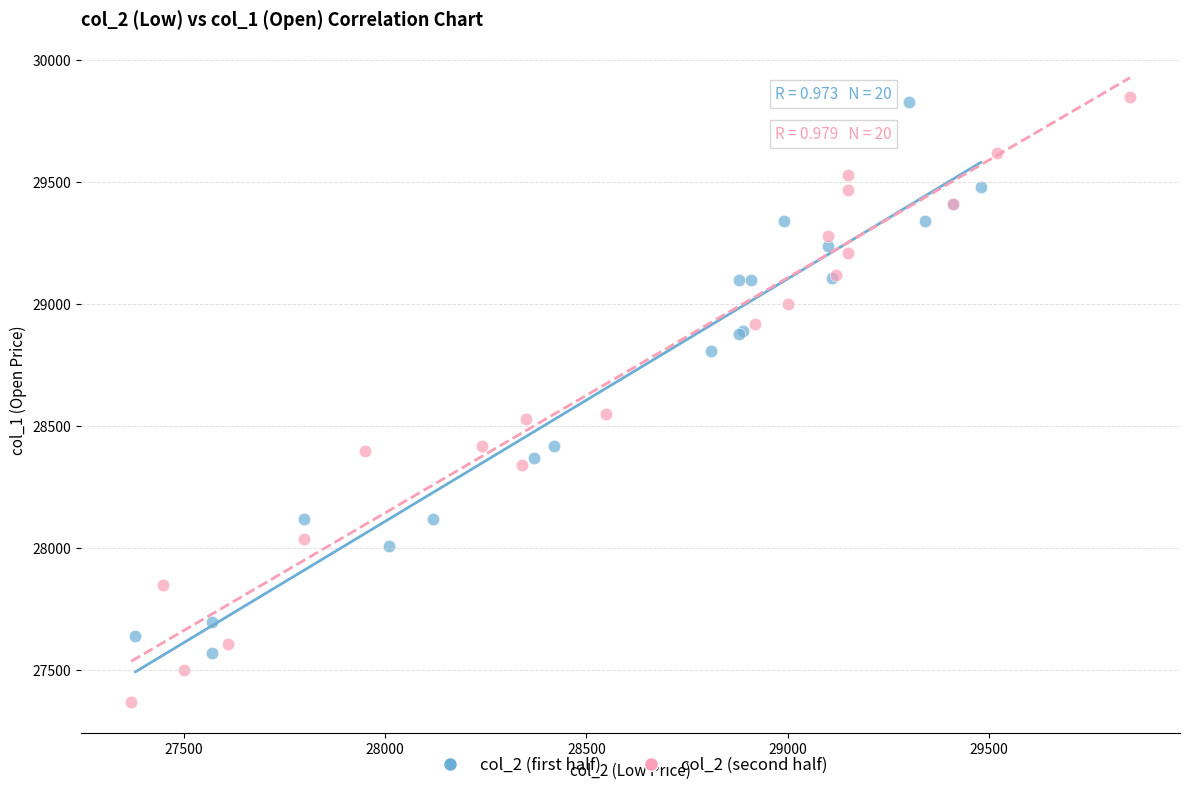

Which series contains the lowest Y value?

col_2 (second half)